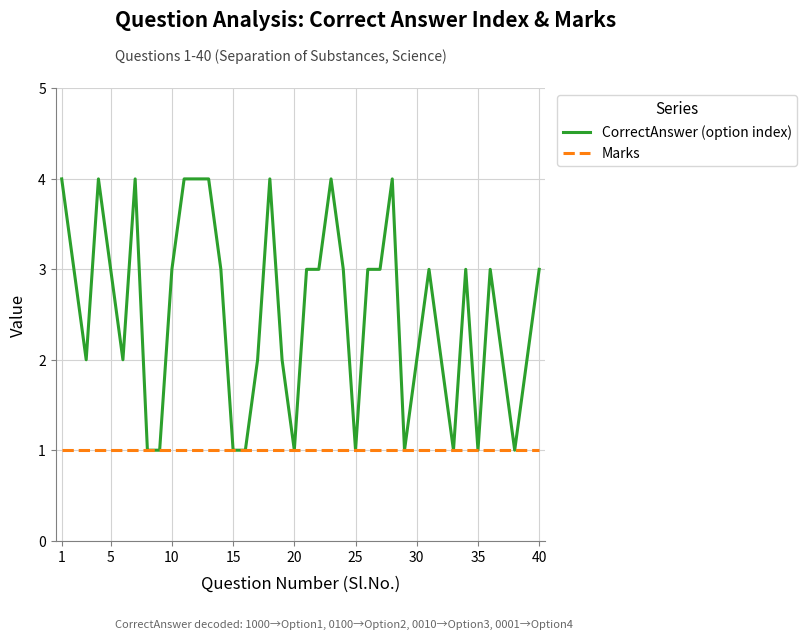

Reading left to right, what are all the values shown in this chart?

CorrectAnswer (option index): 4	3	2	4	3	2	4	1	1	3	4	4	4	3	1	1	2	4	2	1	3	3	4	3	1	3	3	4	1	2	3	2	1	3	1	3	2	1	2	3
Marks: 1	1	1	1	1	1	1	1	1	1	1	1	1	1	1	1	1	1	1	1	1	1	1	1	1	1	1	1	1	1	1	1	1	1	1	1	1	1	1	1